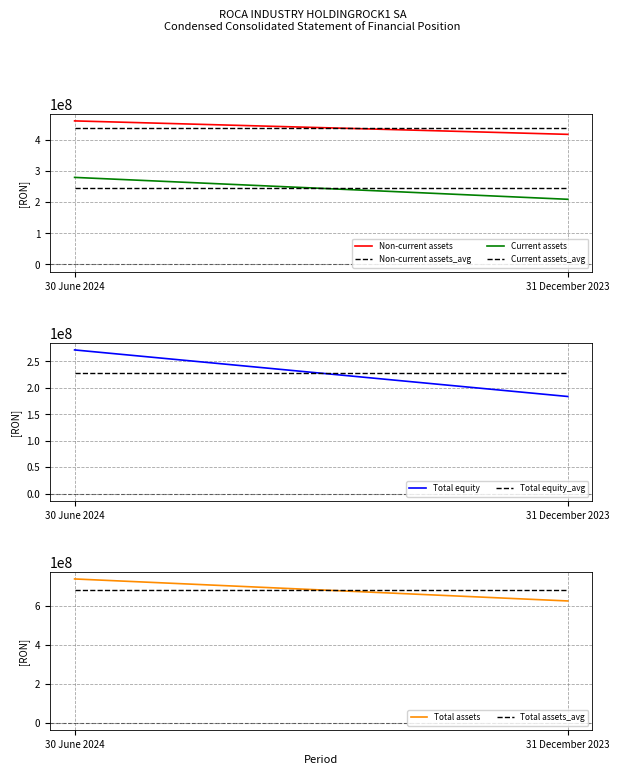

What is the approximate value of Total equity at 31 December 2023, to the nearest 10?

183598920